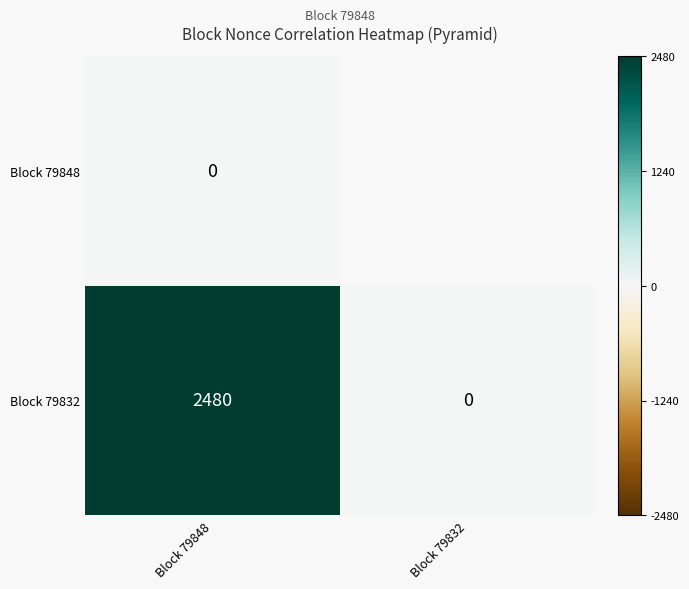

Between 79848 and 79832, which series saw the biggest shift?

79832